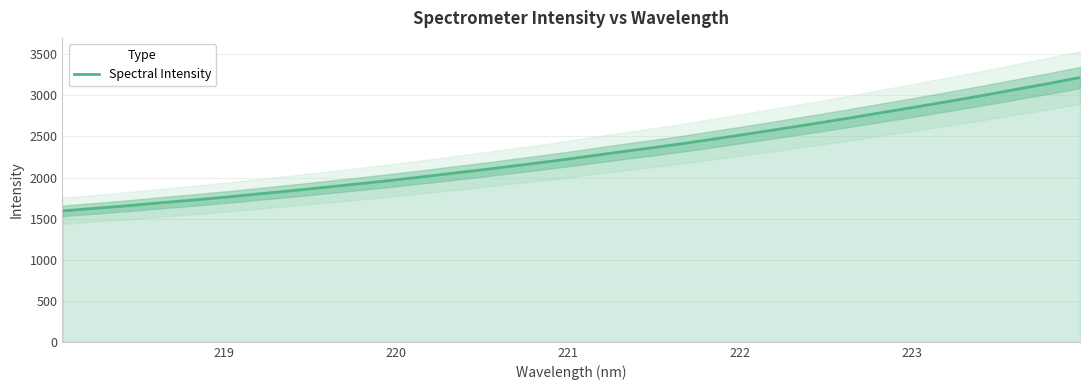

What is the lowest value of the Spectral Intensity series?

1593.9